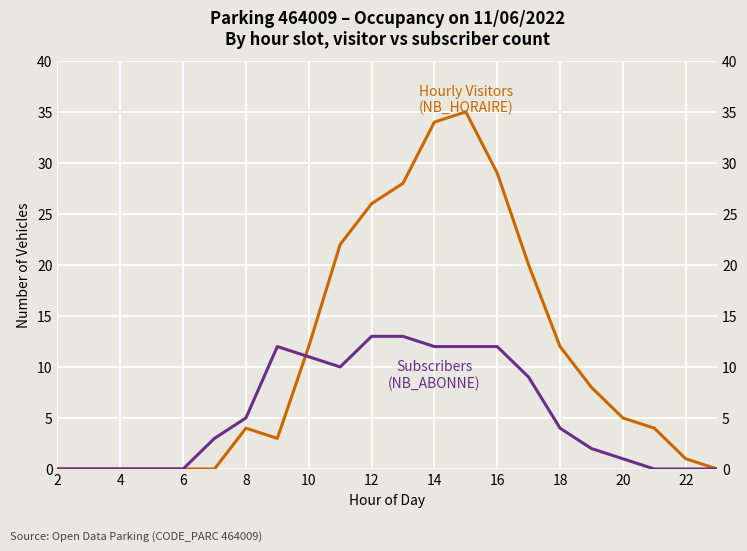

List the series in order of their overall mean, lowest first.

Subscribers
(NB_ABONNE), Hourly Visitors
(NB_HORAIRE)